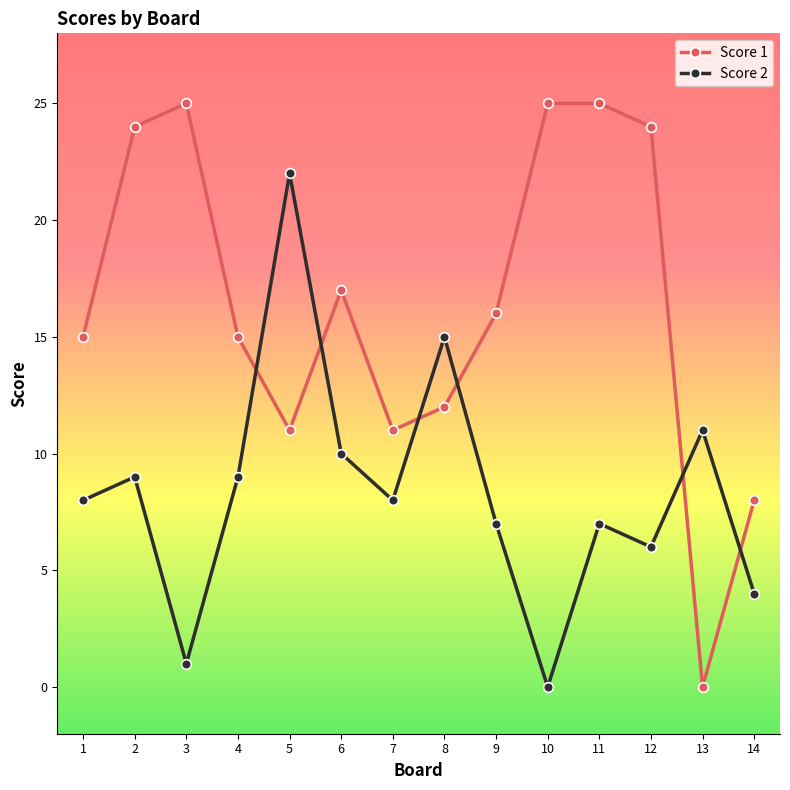

True or false: Score 2 has more than 2 points higher than both neighbors.

True